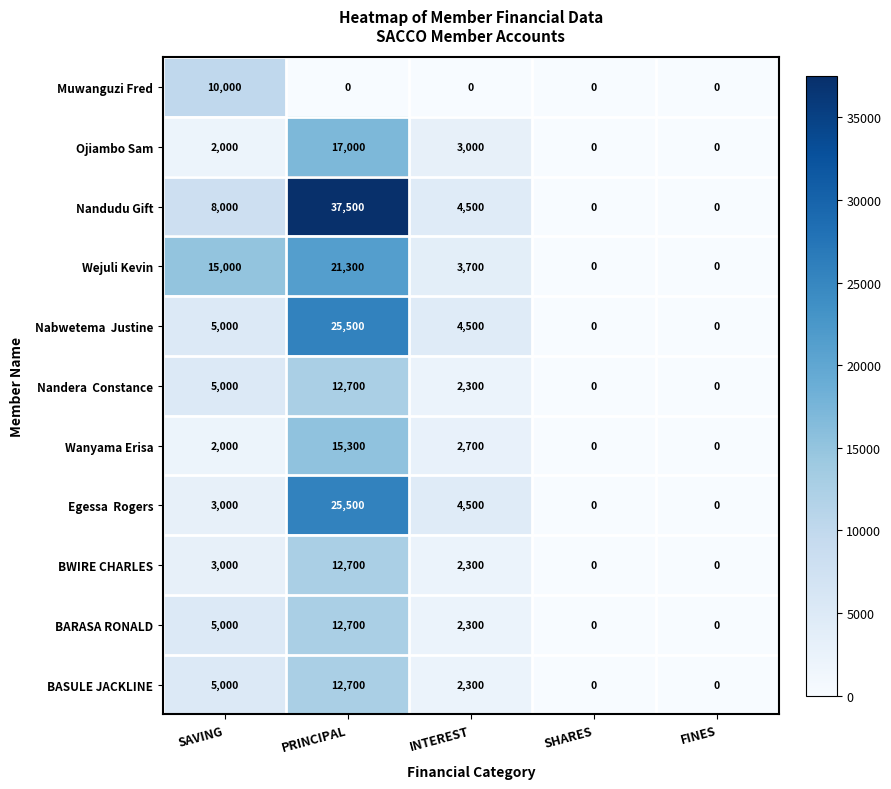

What is the difference between the maximum and minimum values in the BASULE JACKLINE series?

12700